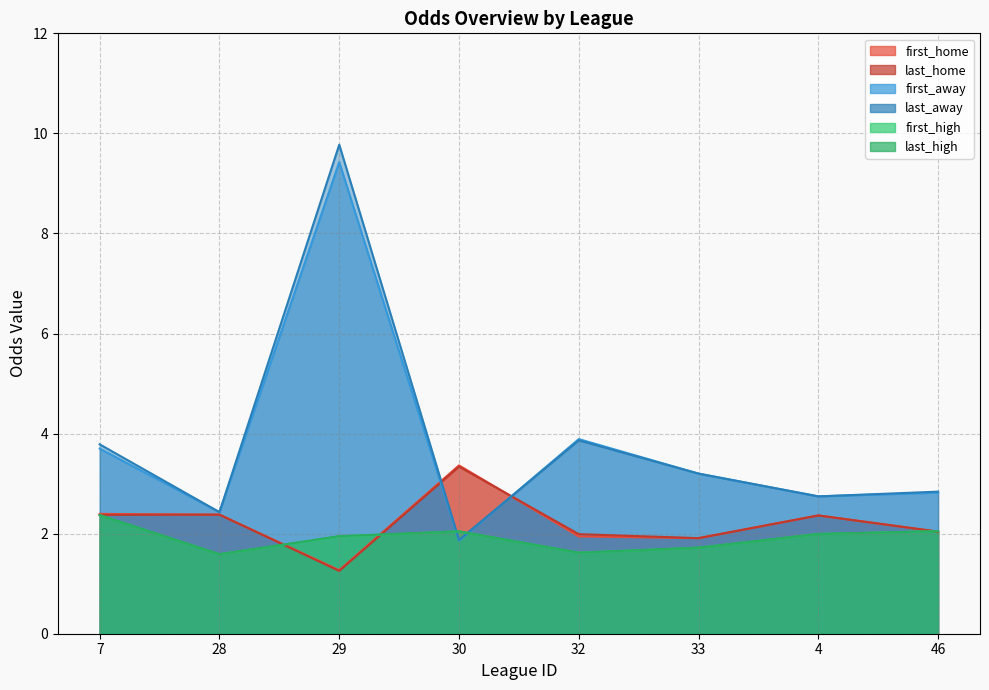

What position from the right is 7?

8